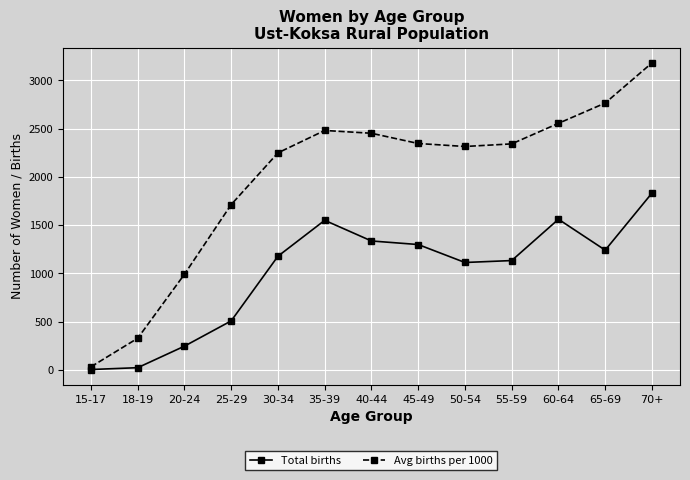

True or false: Avg births per 1000 has more than 0 points higher than both neighbors.

True